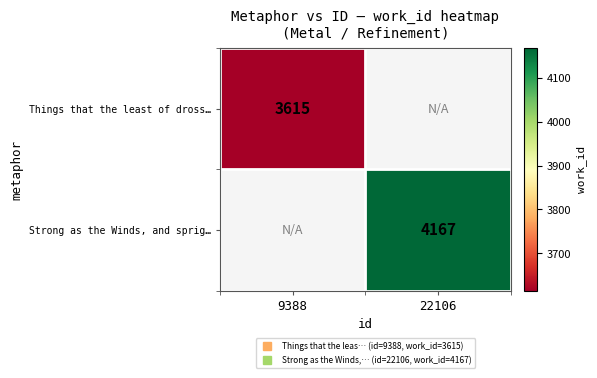

The value of Things that the least of dross… at 9388 is 5847.2. True or false?

False